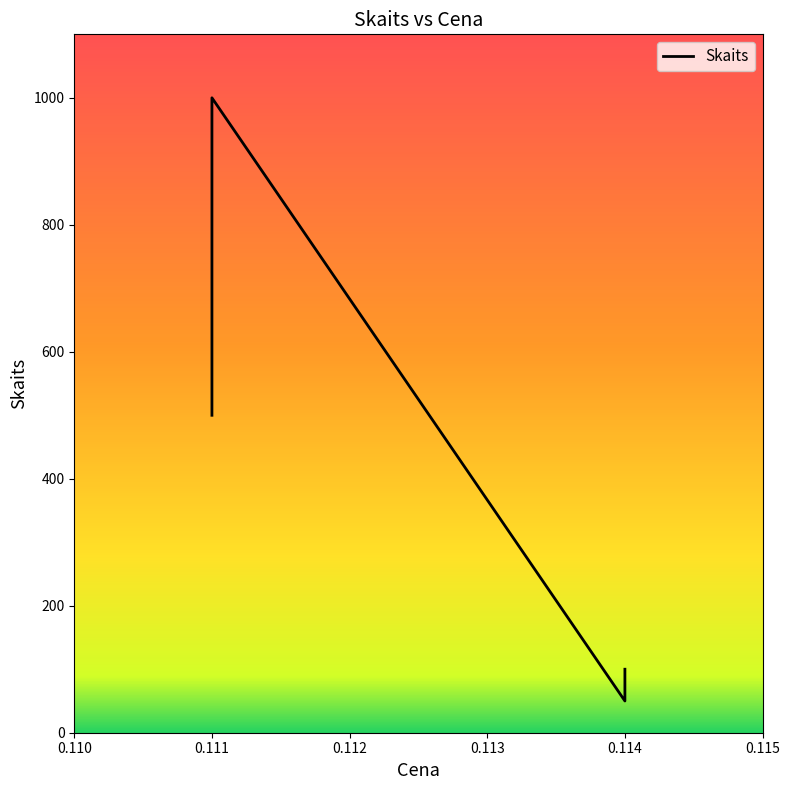

What is the change in value from 0.114 to 0.111?

+450